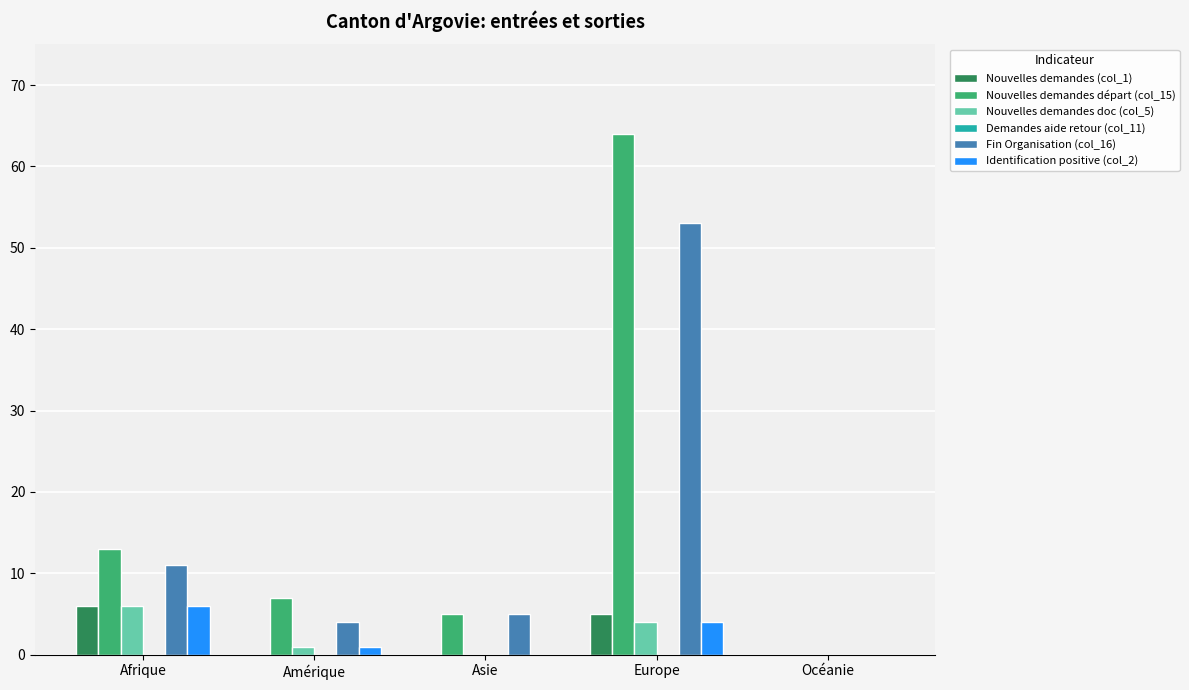

At which label is Nouvelles demandes départ (col_15) closest to 32?

Afrique